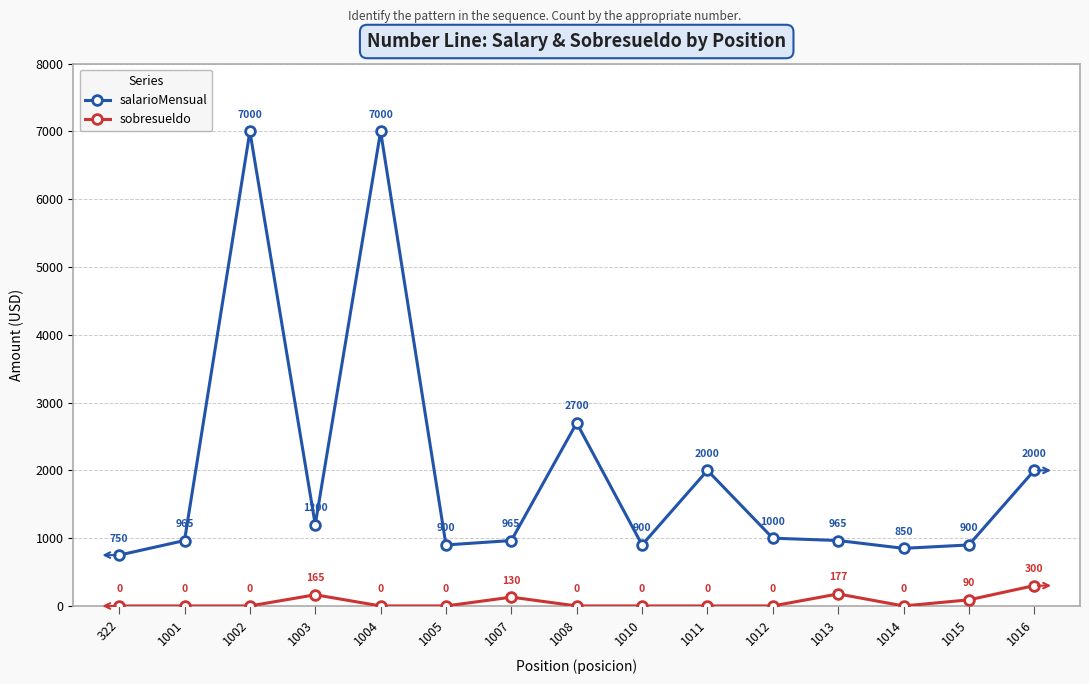

True or false: sobresueldo and salarioMensual intersect in this chart.

False